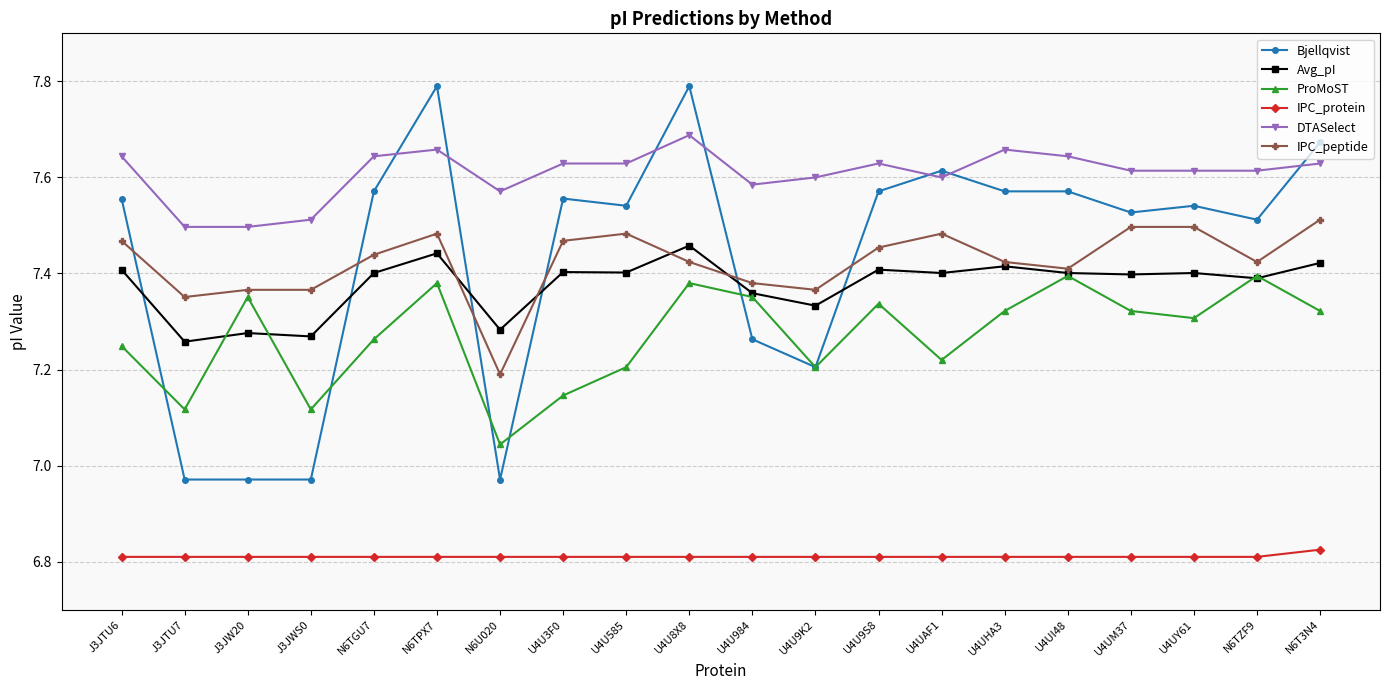

What is the maximum value shown in the chart?

7.8